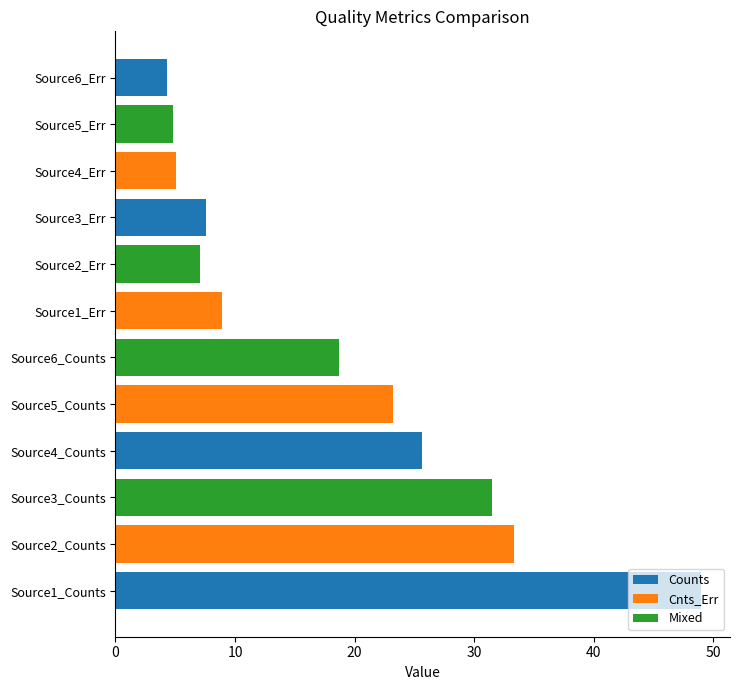

What is the minimum value shown in the chart?

4.3